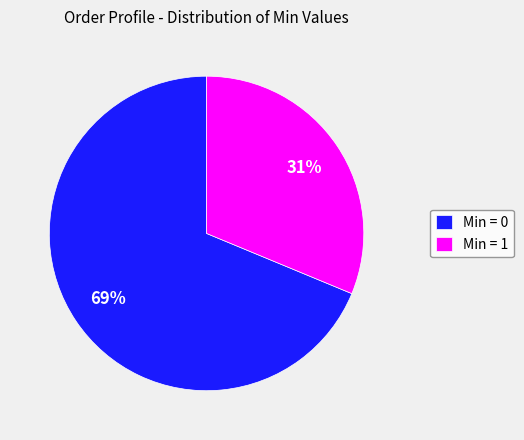

How many slices are in this pie chart?

2